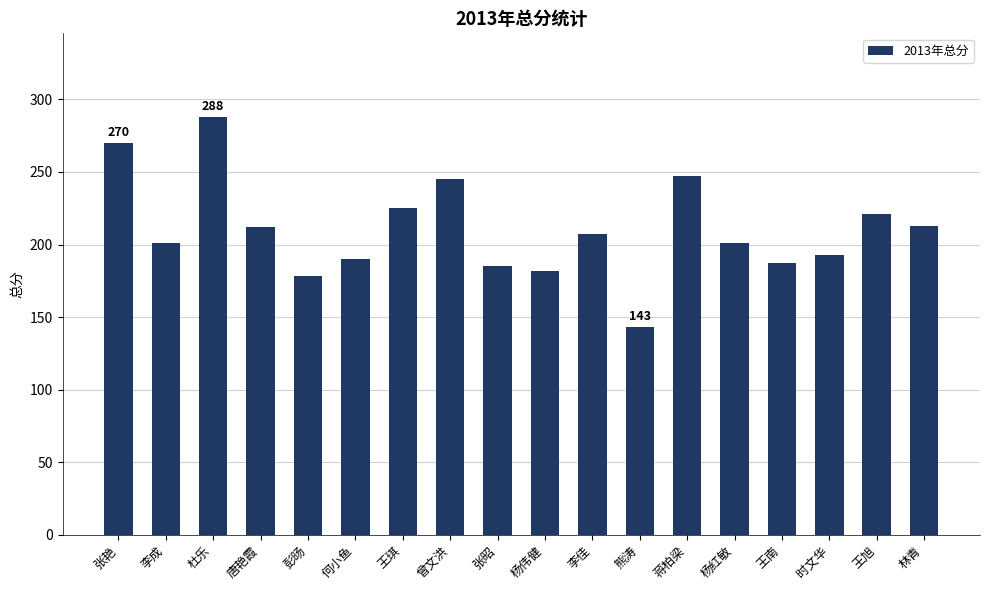

What is the sum of the values at 王南 and 彭旸?

365